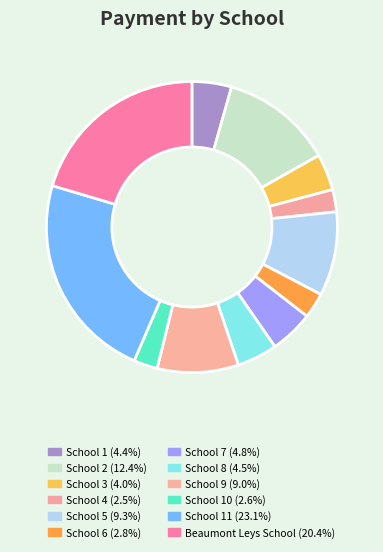

Which slice is the largest?

School 11